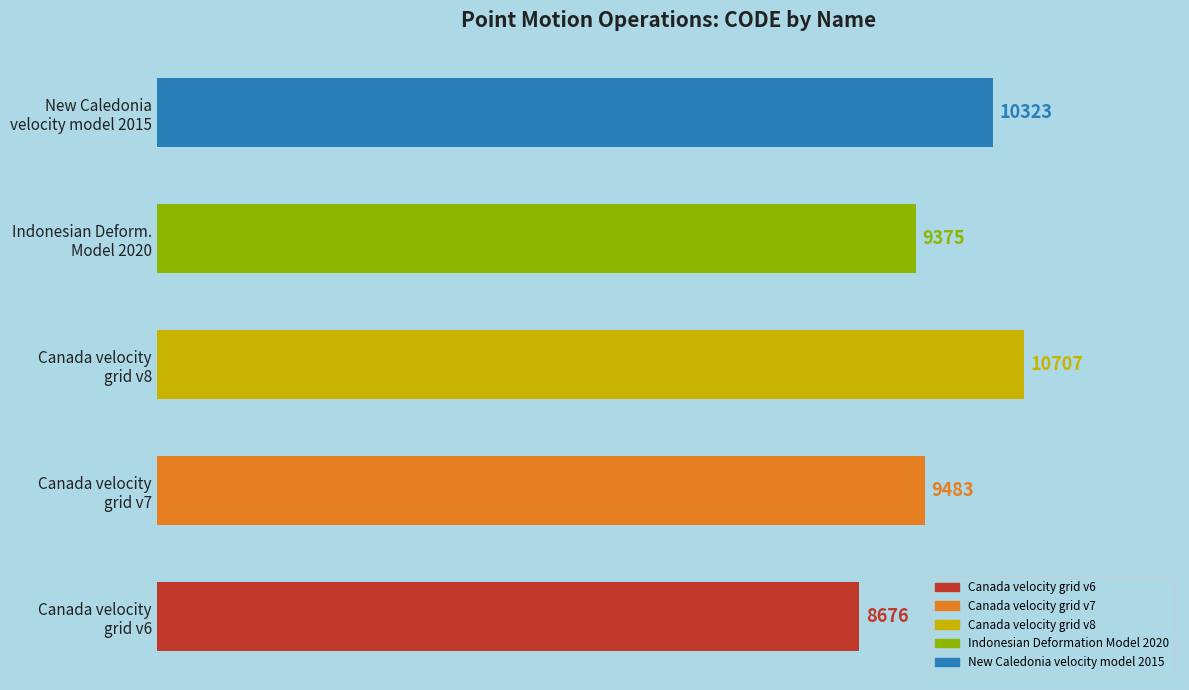

Reading top to bottom, transcribe all the data shown in this chart.

10323	9375	10707	9483	8676